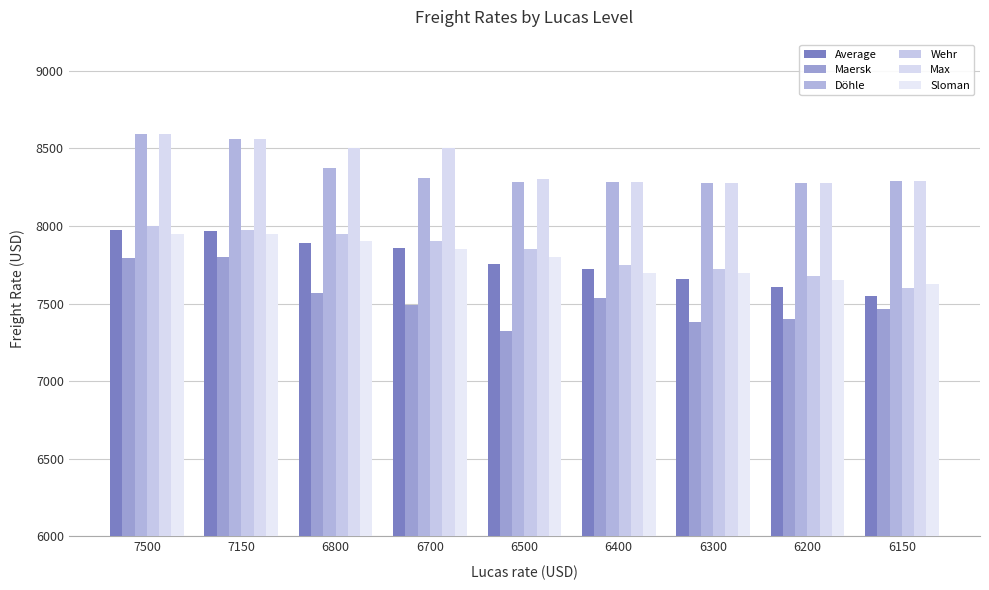

Which series has the largest total across all categories?

Max